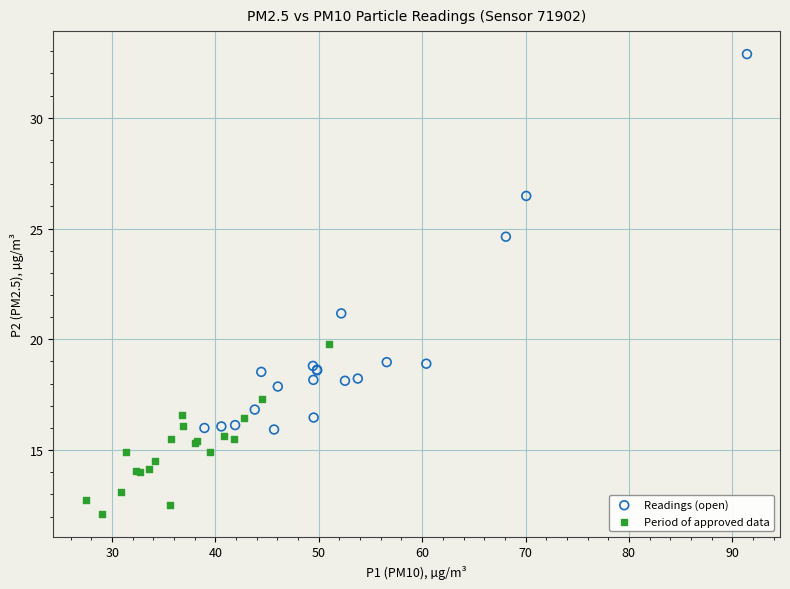

Which series reaches the minimum Y coordinate?

Period of approved data